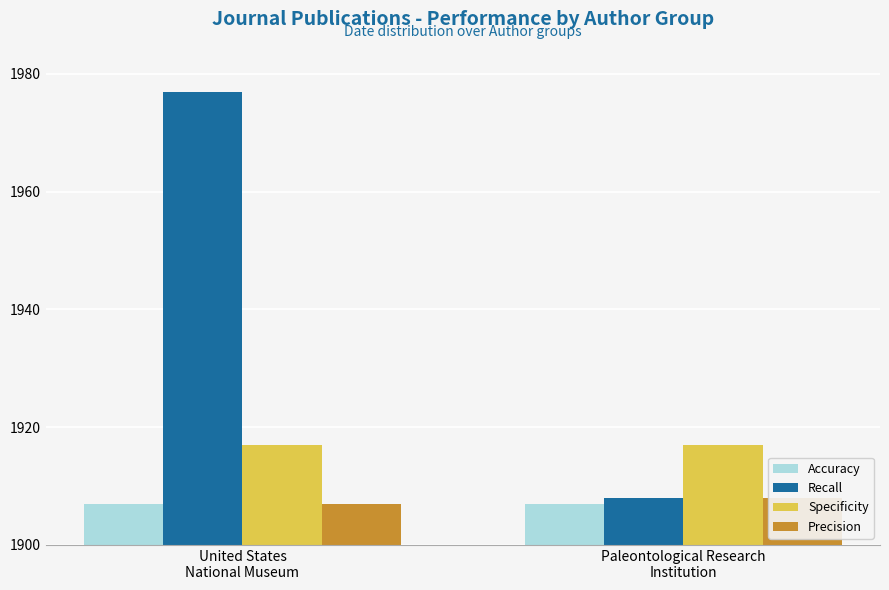

The value of Accuracy at United States
National Museum is 2485. True or false?

False